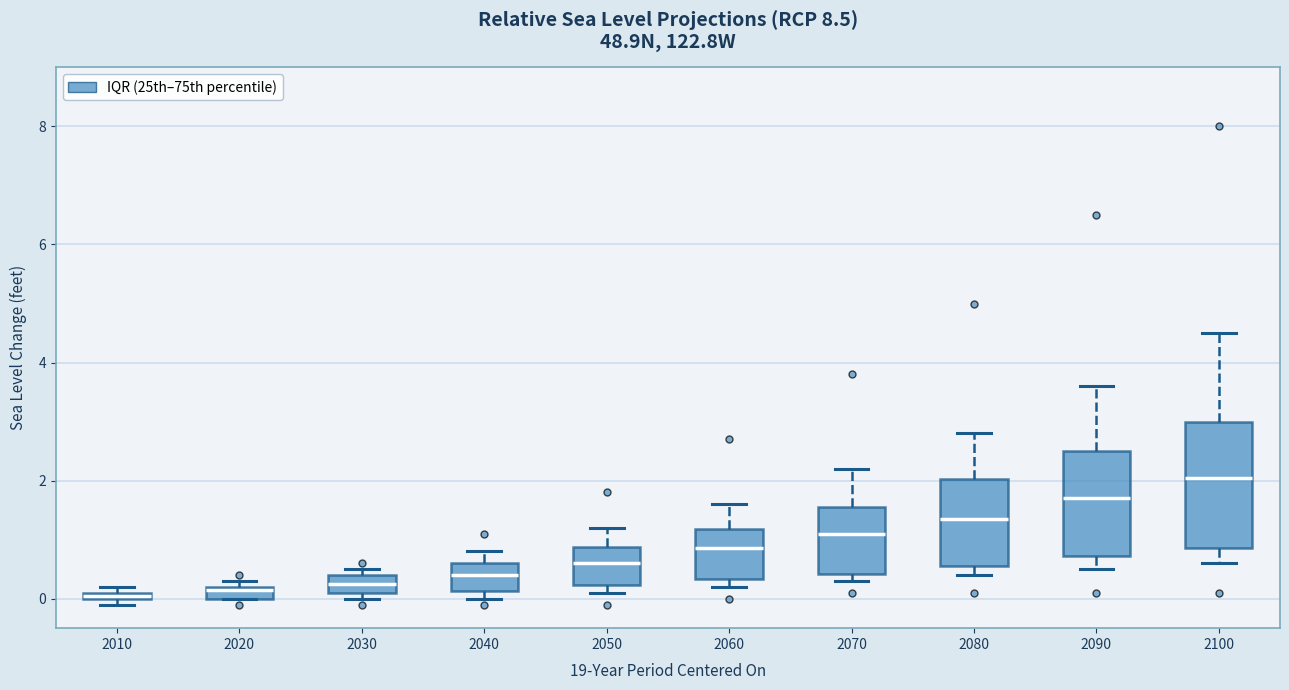

Comparing the boxes themselves (not the whiskers), which one is the tallest?

2100